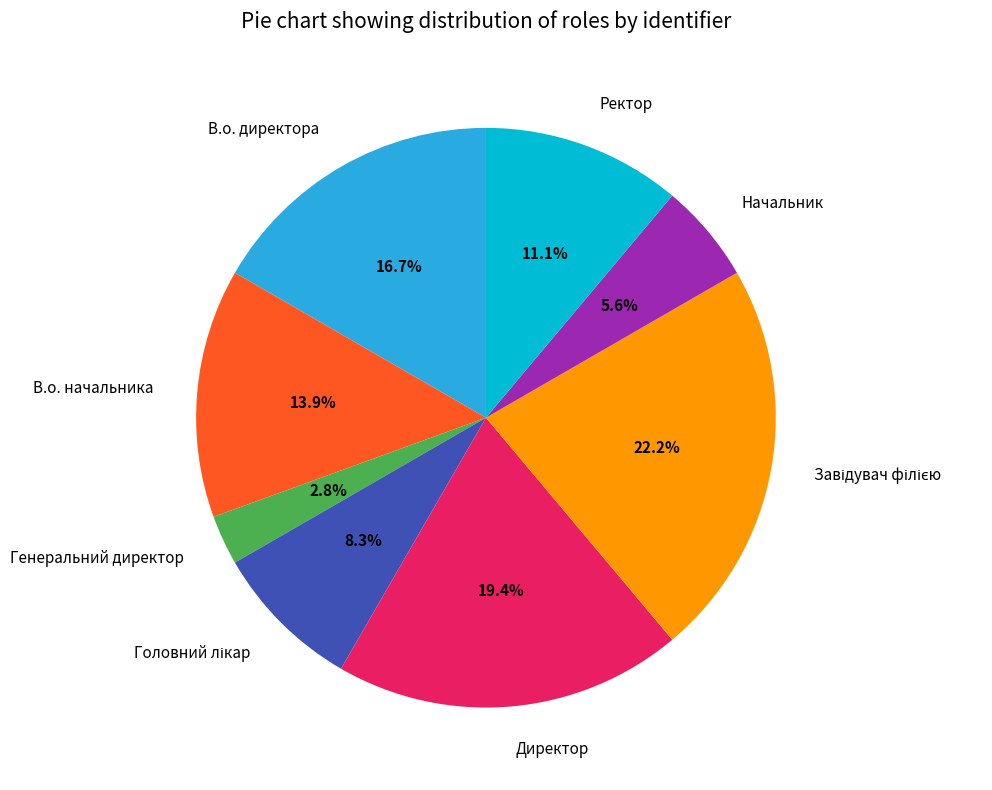

What percentage is NOT represented by Директор?

80.6%